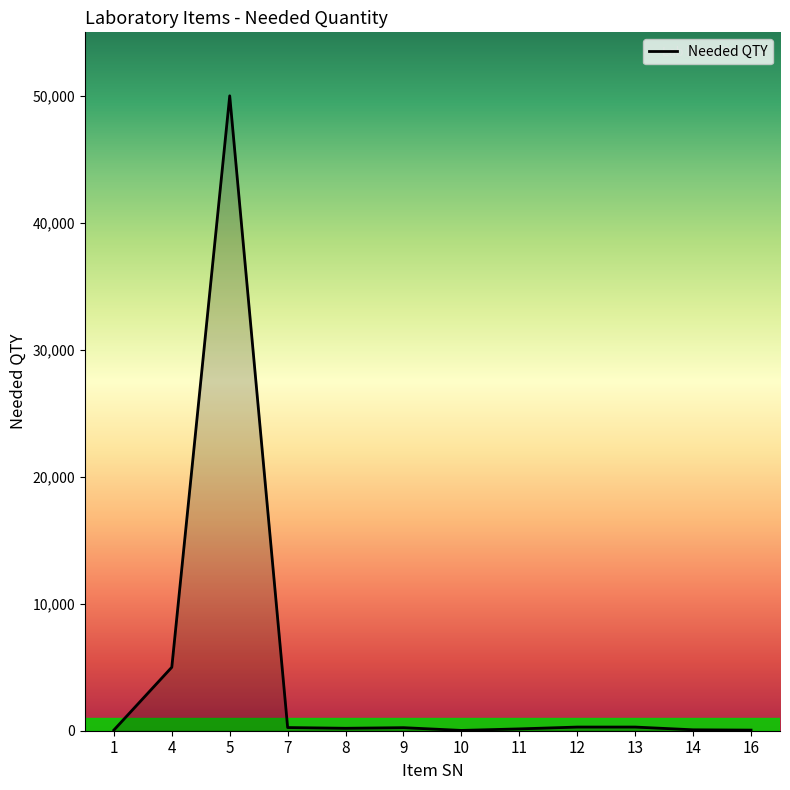

Which category has the highest value across all series?

5